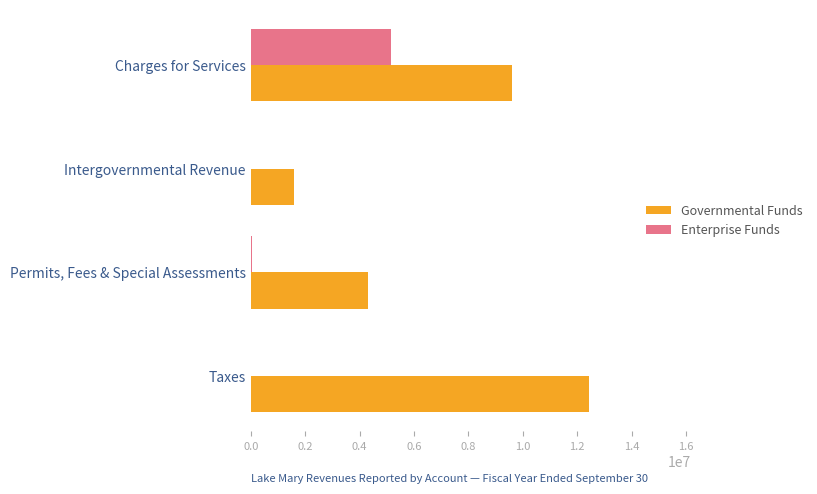

What is the greatest value displayed?

12444537